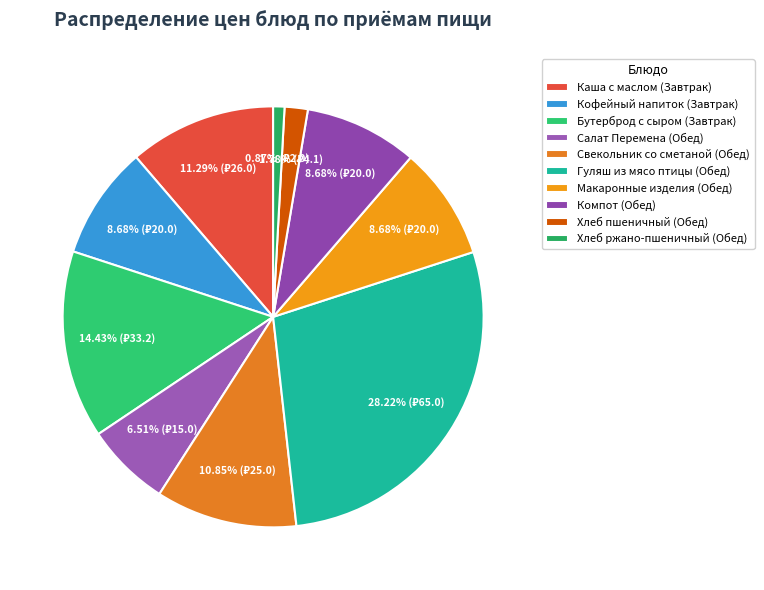

Is Хлеб ржано-пшеничный (Обед) the majority of the pie?

No